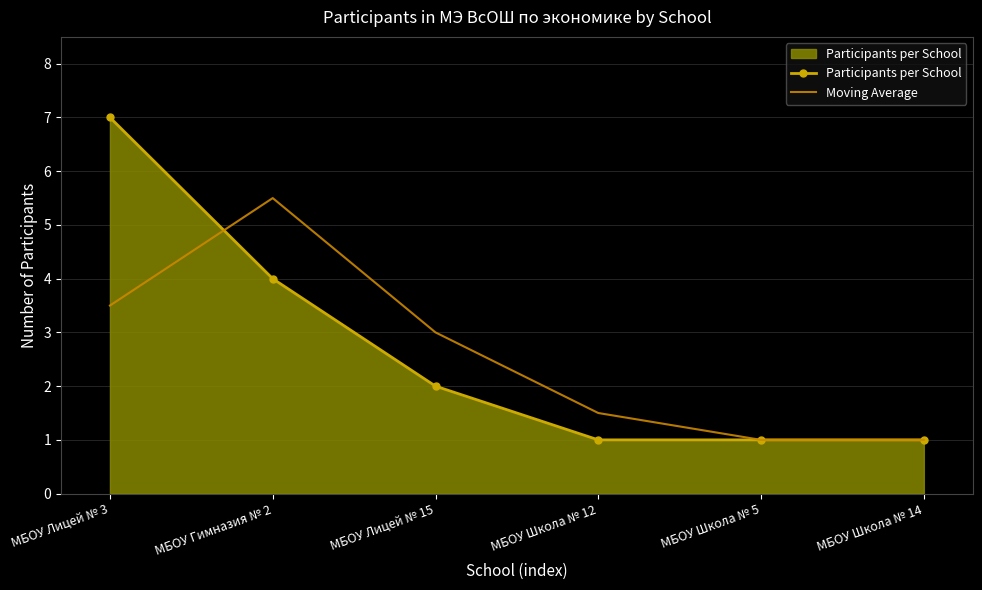

The value of Participants per School at МБОУ Лицей № 3 is 7.0. True or false?

True